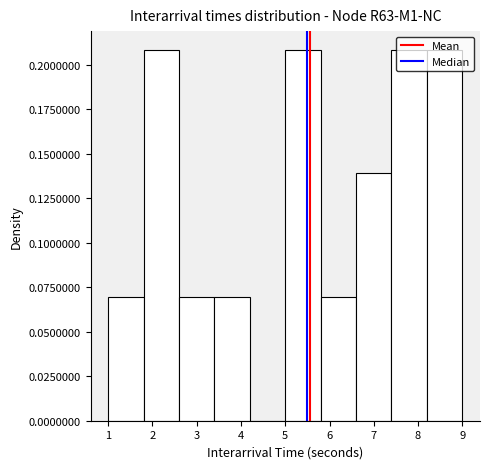

What is the height of the bar covering 1.8 to 2.6 on the x-axis? The values are not printed on the chart, so give them approximately, as read against the axis.

0.21